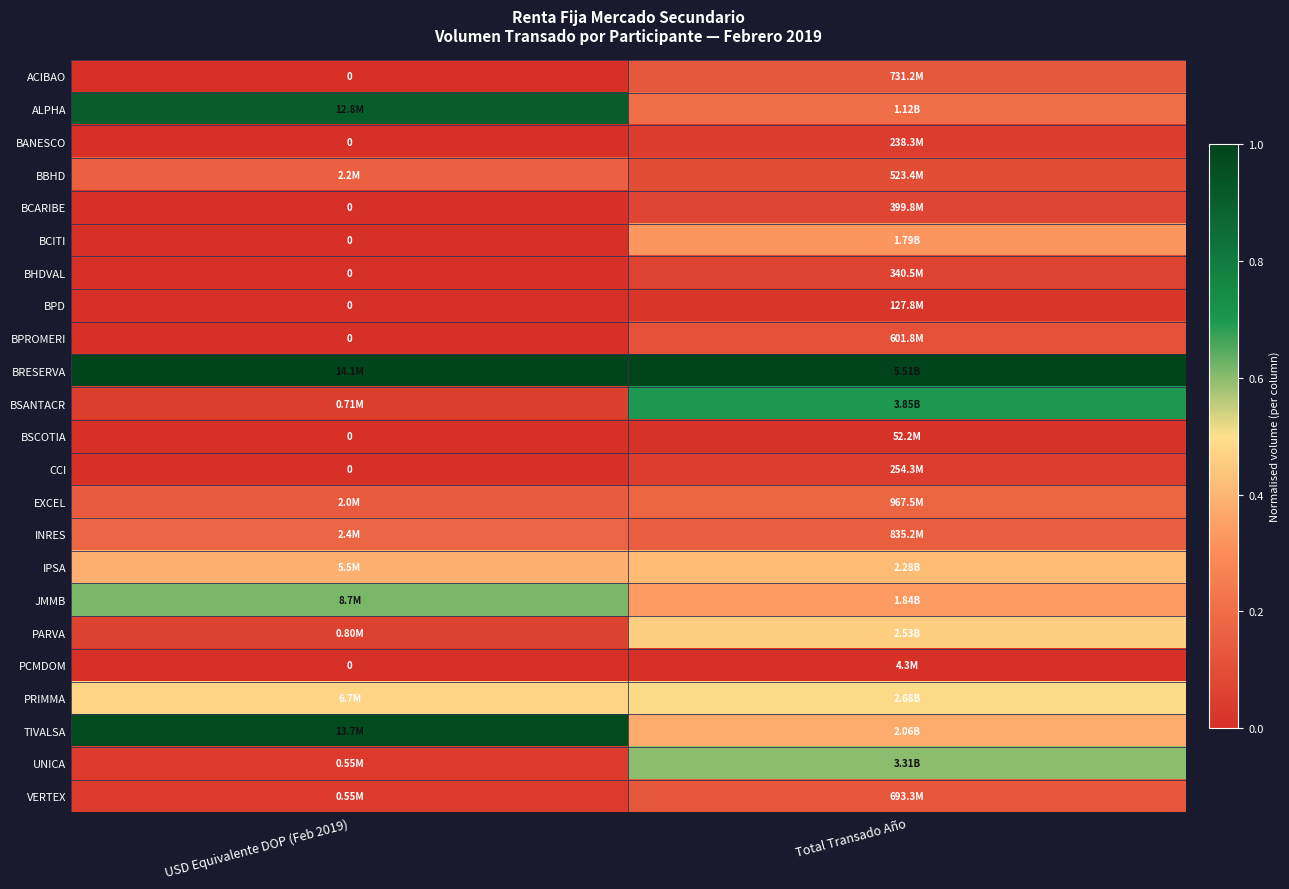

Which series has the largest total across all categories?

BRESERVA